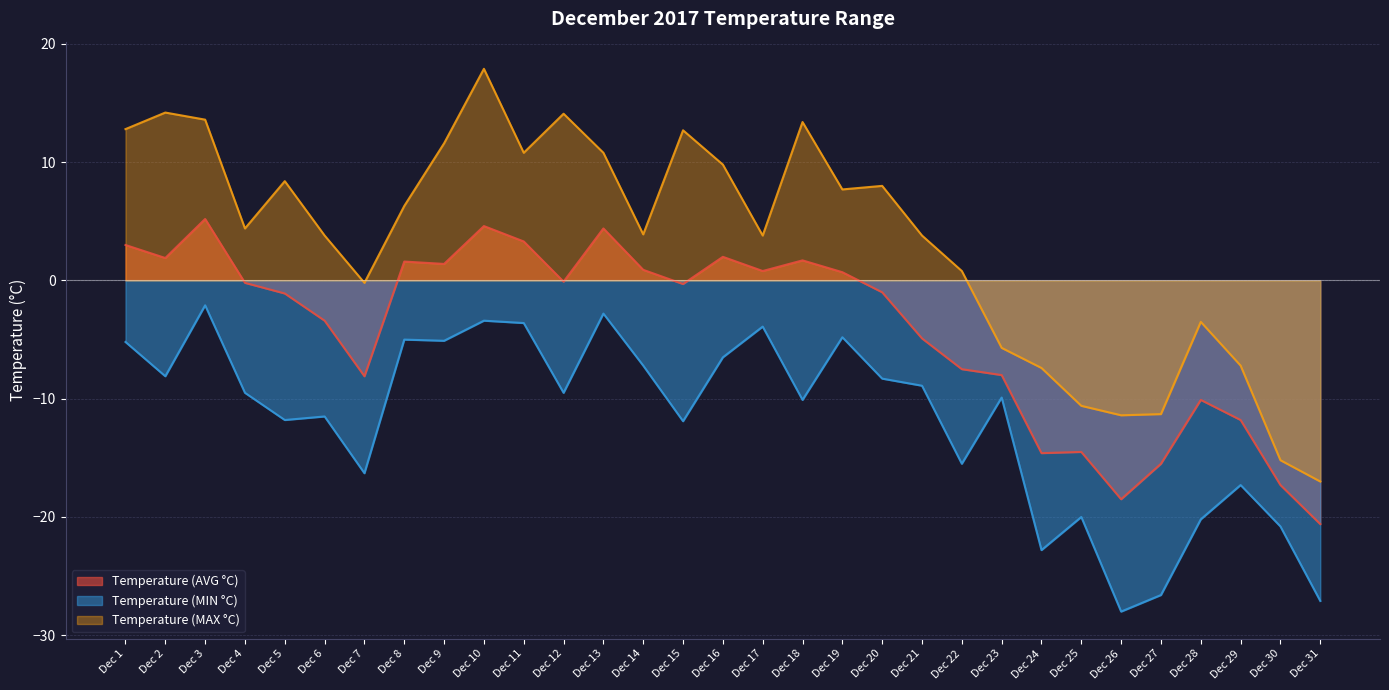

Where is the first local maximum for Temperature (MIN °C)?

Dec 3